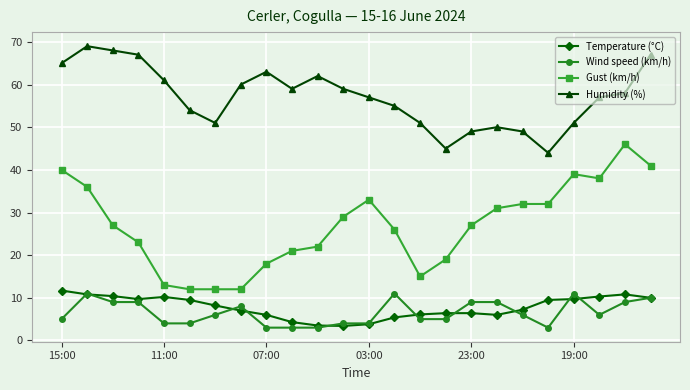

True or false: Gust (km/h) and Wind speed (km/h) cross at least once.

False